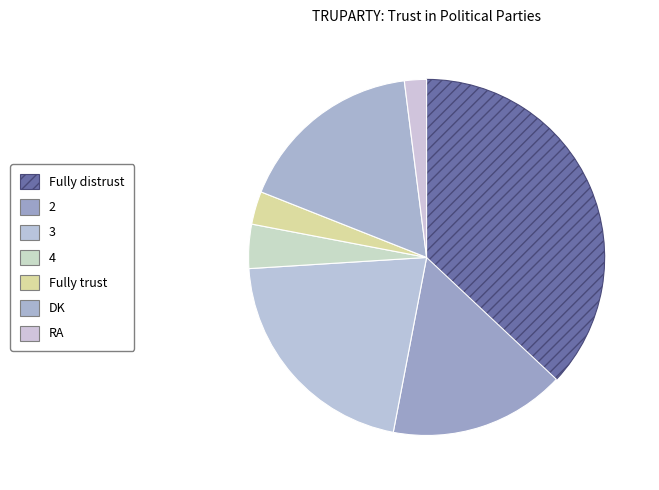

To the nearest percent, what is the average slice percentage?

14%